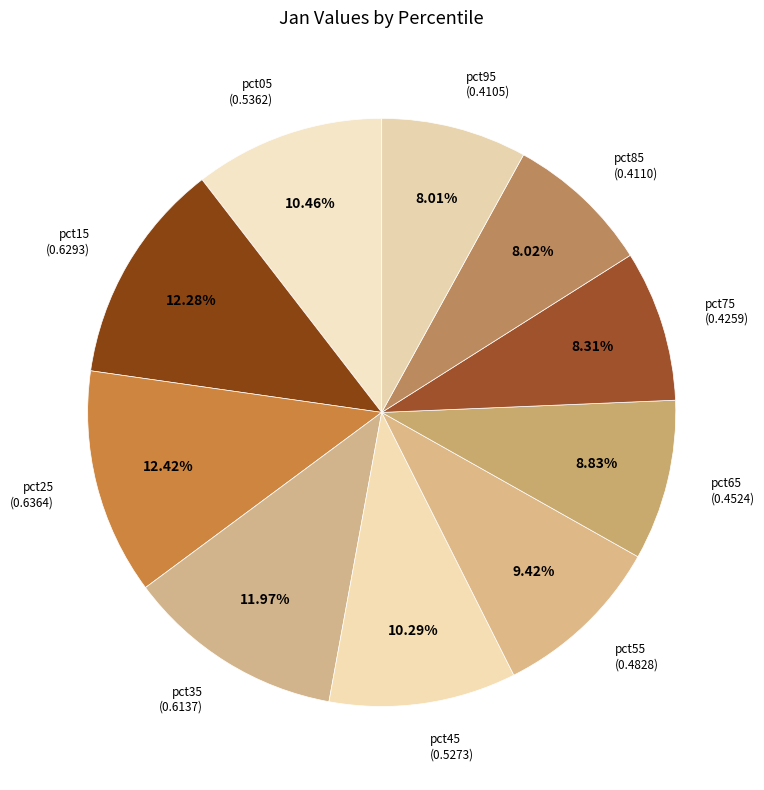

The pct05 slice represents 17% of the pie. True or false?

False